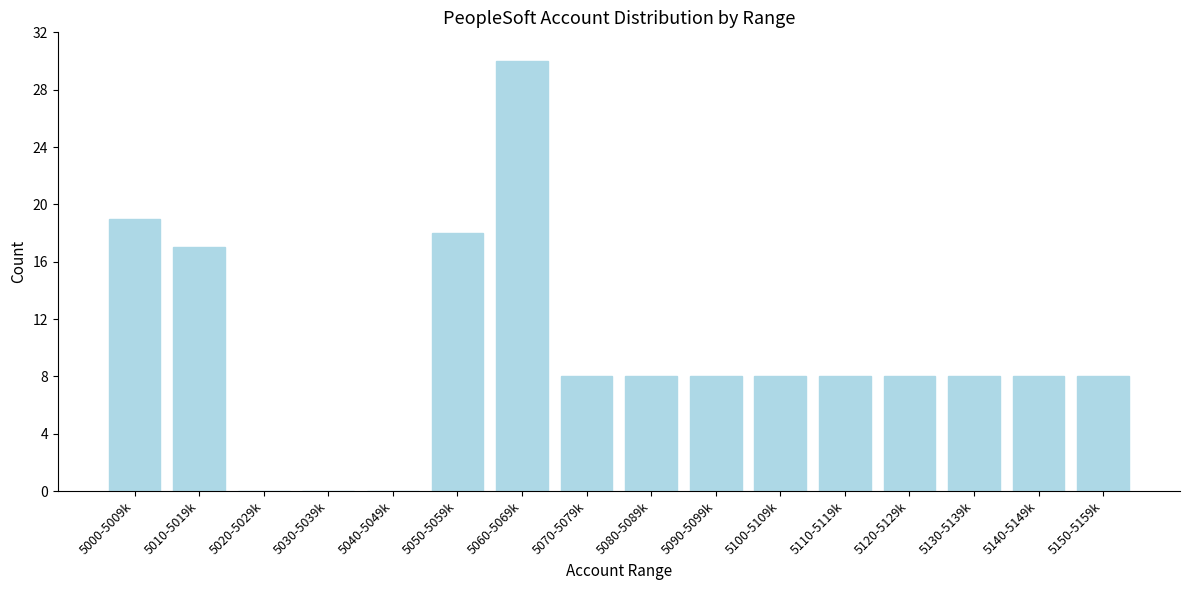

Reading left to right, extract all data points from this chart.

5000-5009k=19	5010-5019k=17	5020-5029k=0	5030-5039k=0	5040-5049k=0	5050-5059k=18	5060-5069k=30	5070-5079k=8	5080-5089k=8	5090-5099k=8	5100-5109k=8	5110-5119k=8	5120-5129k=8	5130-5139k=8	5140-5149k=8	5150-5159k=8